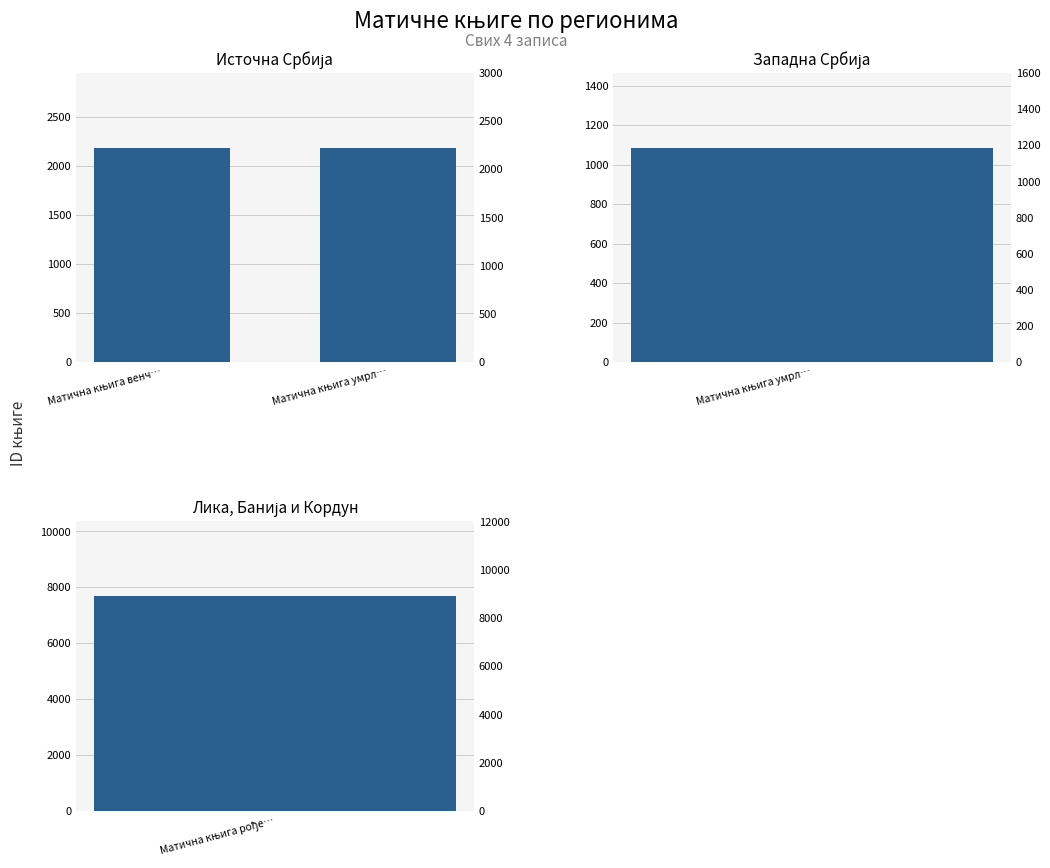

Which has a higher value, Матична књига умрл… or Матична књига венч…?

Матична књига венч…